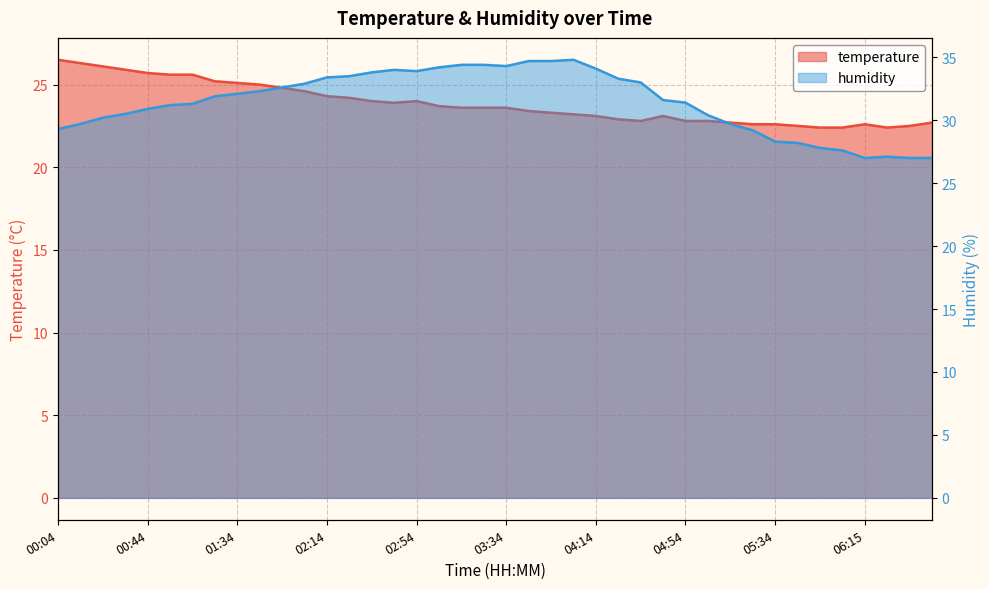

Which label corresponds to the largest value in the chart?

04:04